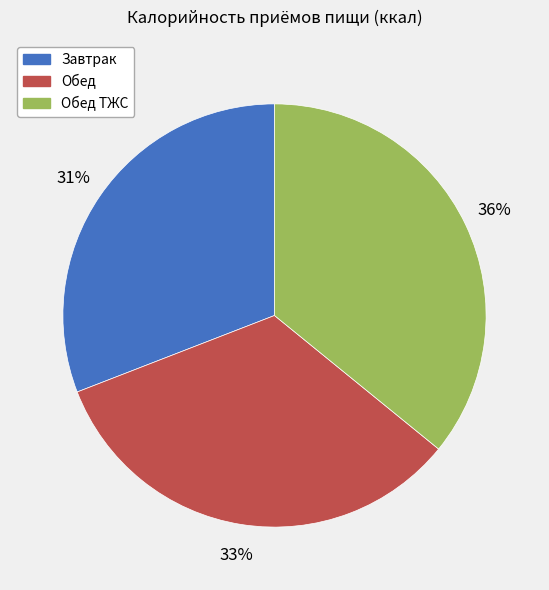

Is there a majority slice in this chart?

No